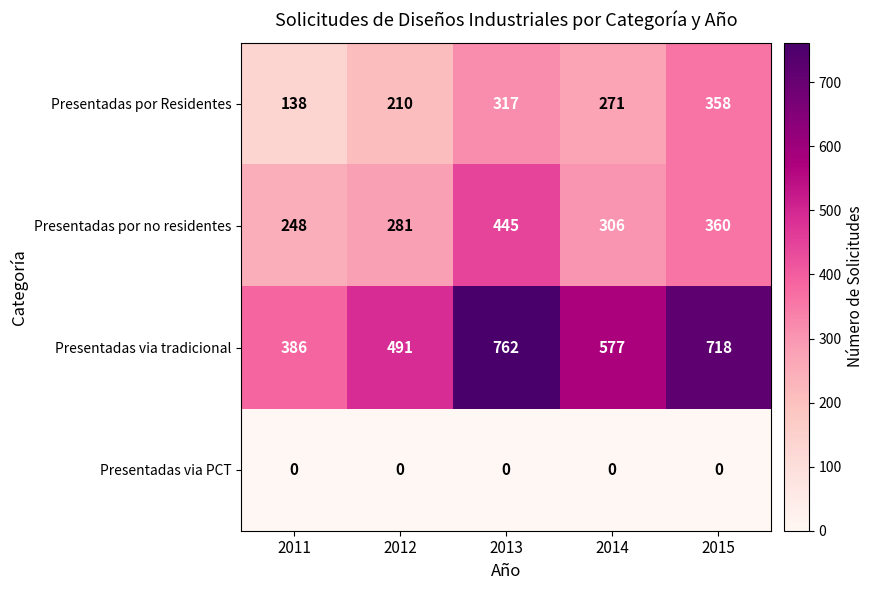

At which category does the chart reach its peak across all series?

2013